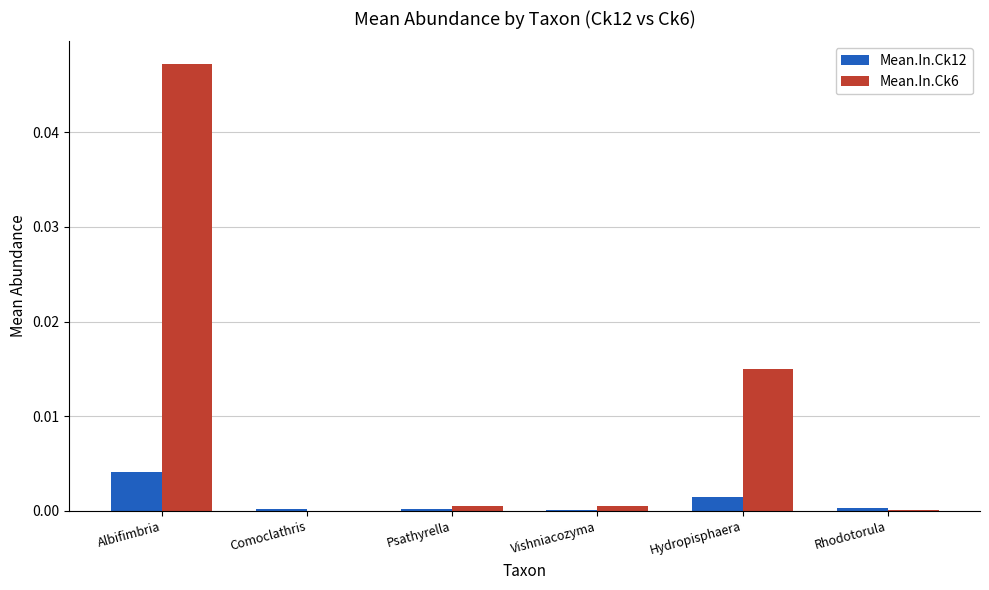

Which series has the largest total across all categories?

Mean.In.Ck6